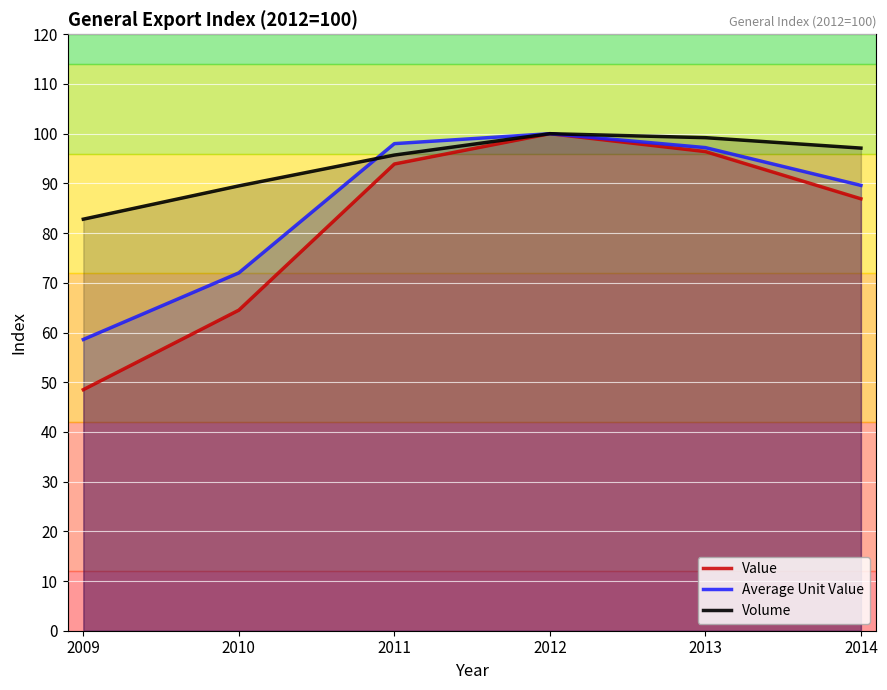

Is it true that Average Unit Value equals 50.0 at 2011?

False